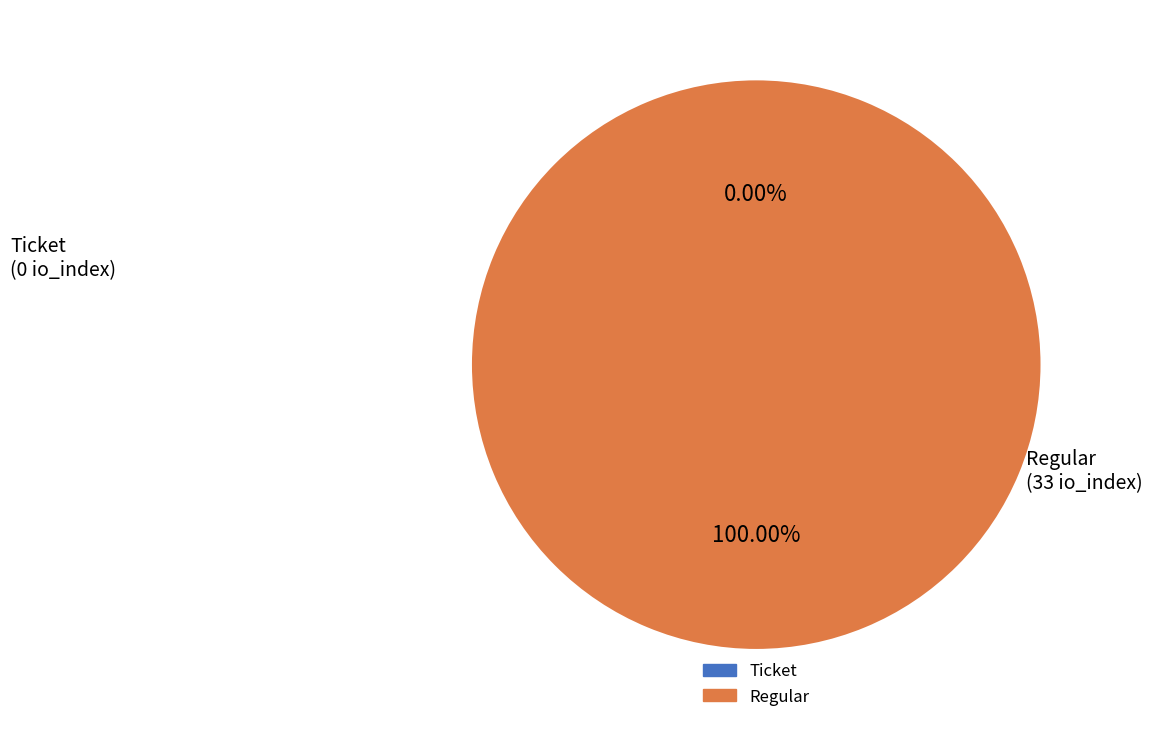

Which category has the biggest portion of the pie?

Regular